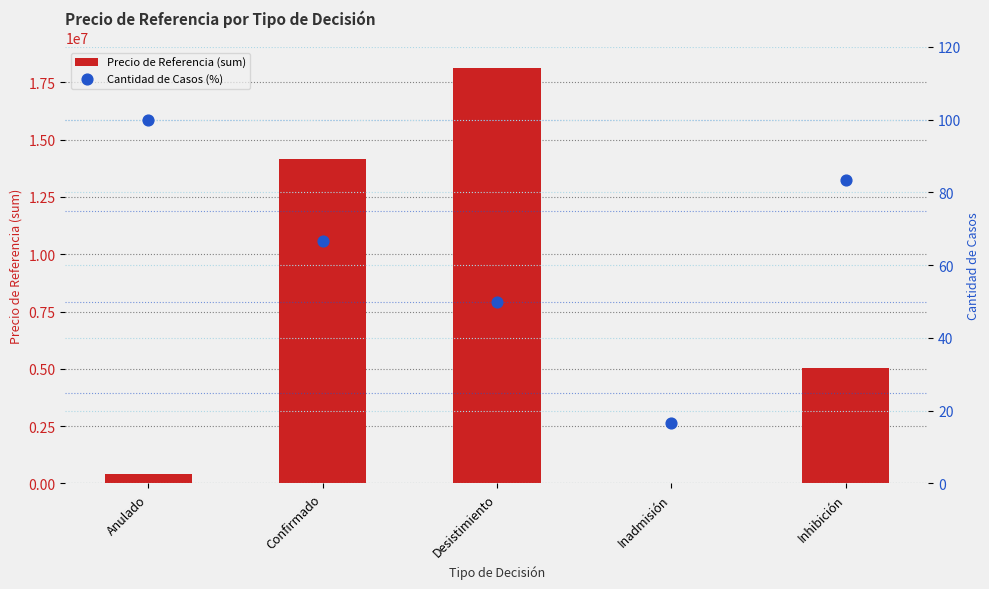

Which series has the largest total across all categories?

Precio de Referencia (sum)